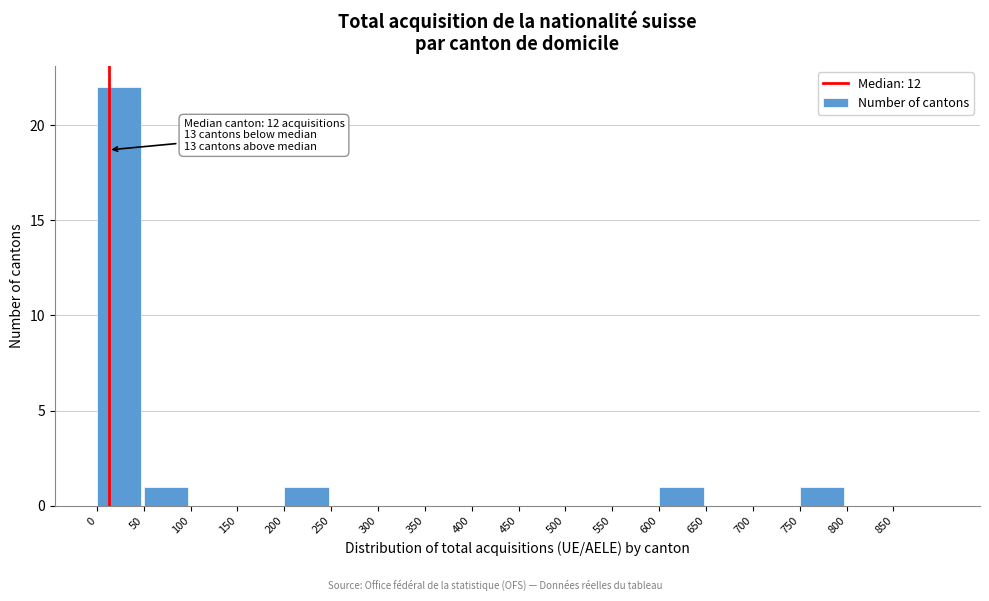

Which range on the x-axis has the tallest bar?

0 to 50